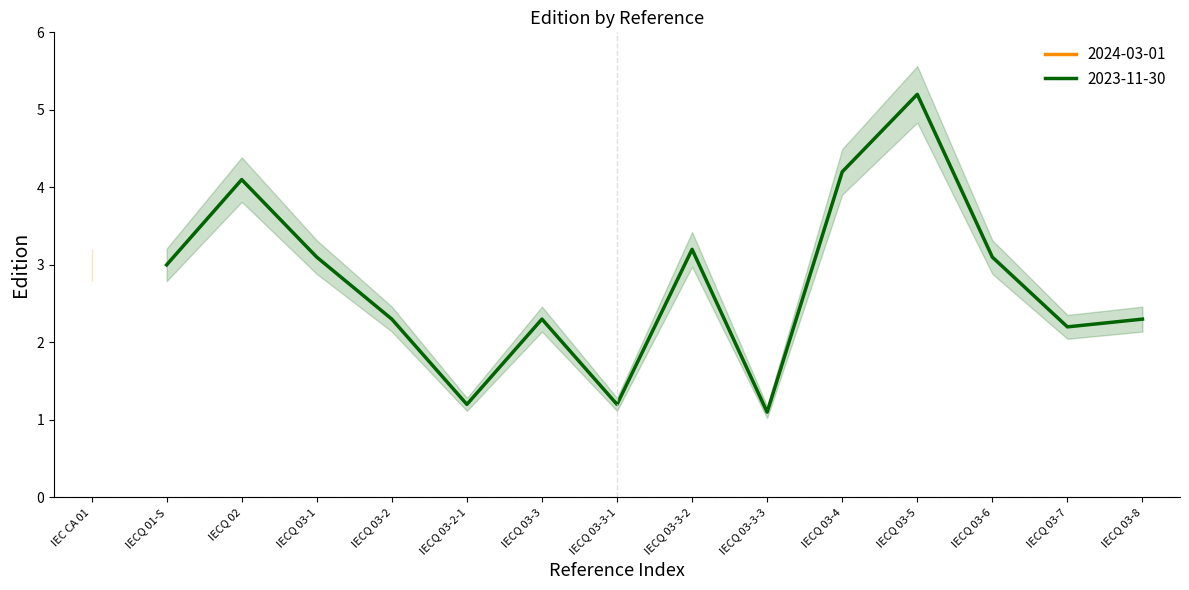

The value of 2023-11-30 at IECQ 03-2 is 1.3. True or false?

False